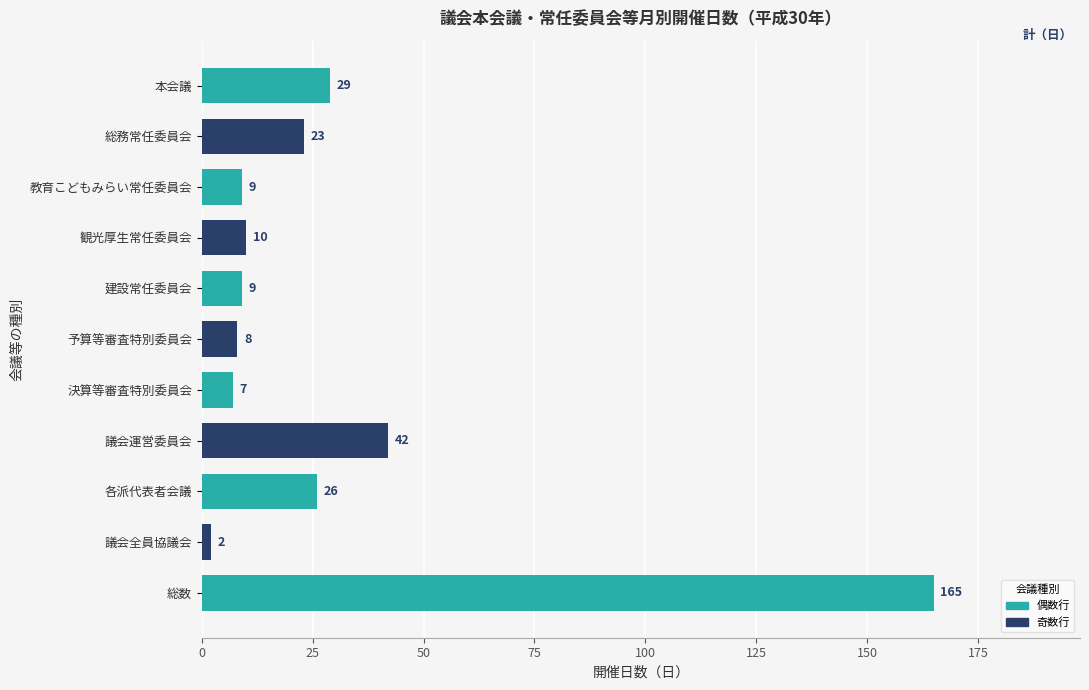

What is the label of the 1st bar from the bottom?

総数